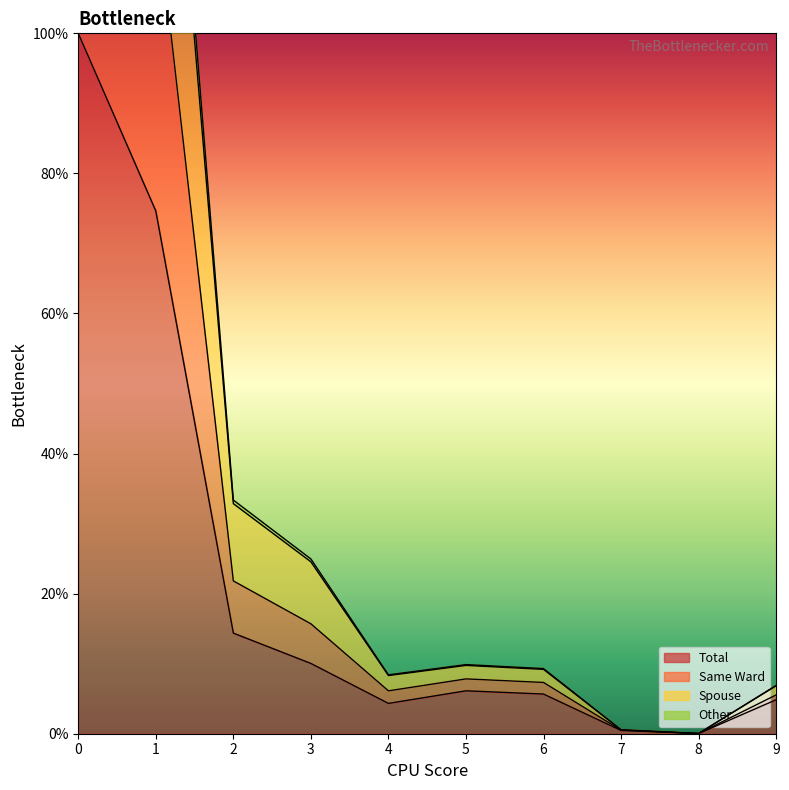

What is the approximate value of Total at 0?

100.0